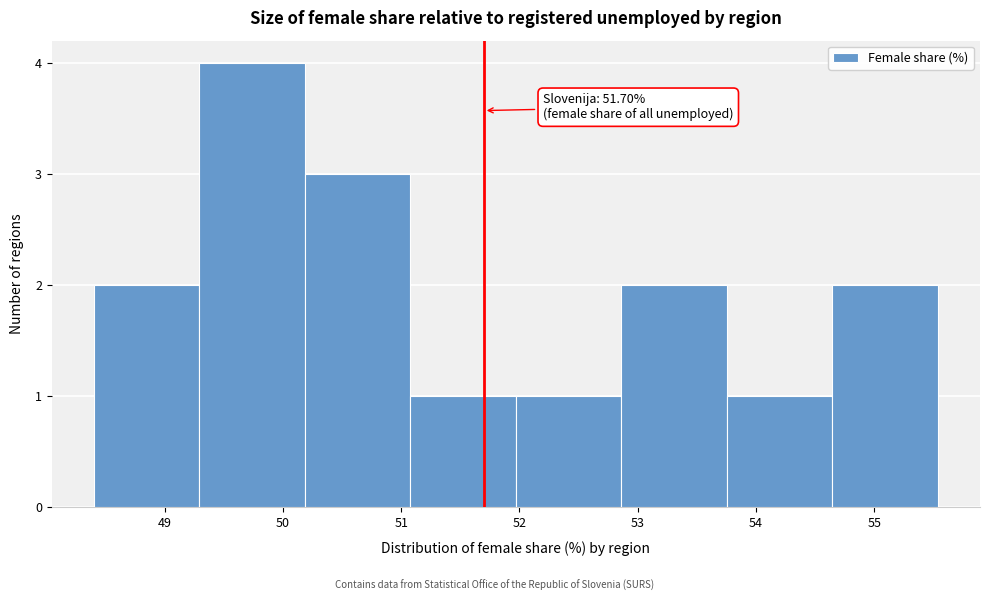

Which range on the x-axis has the tallest bar?

49.3 to 50.2